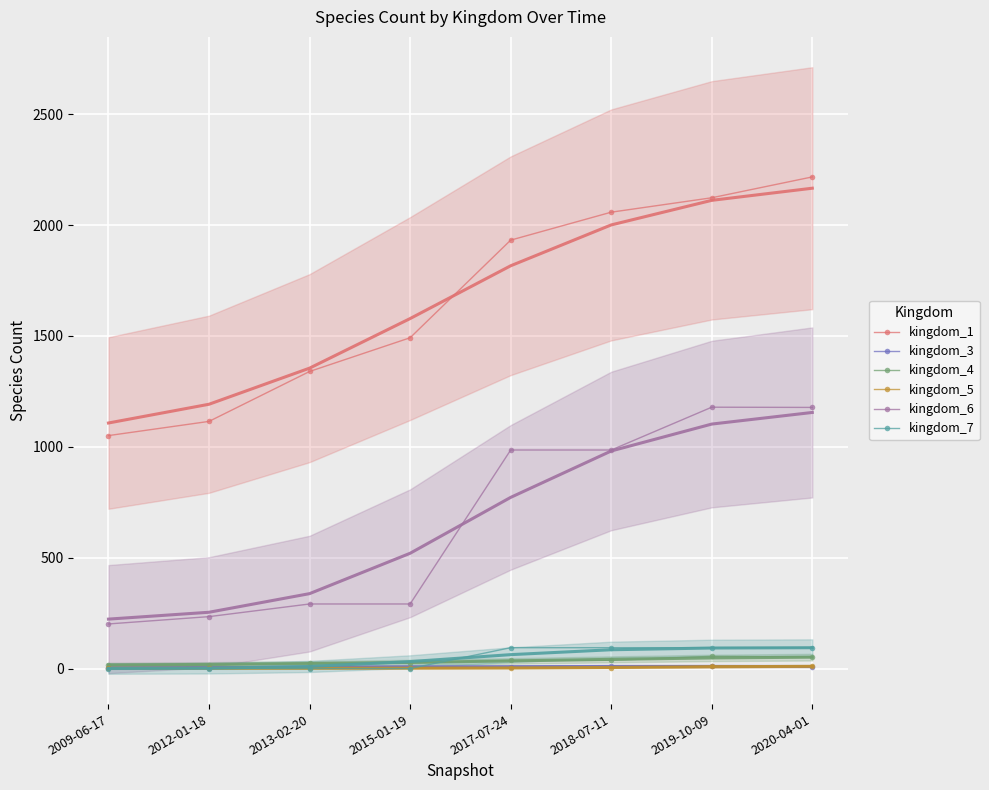

What is the greatest value displayed?

2217